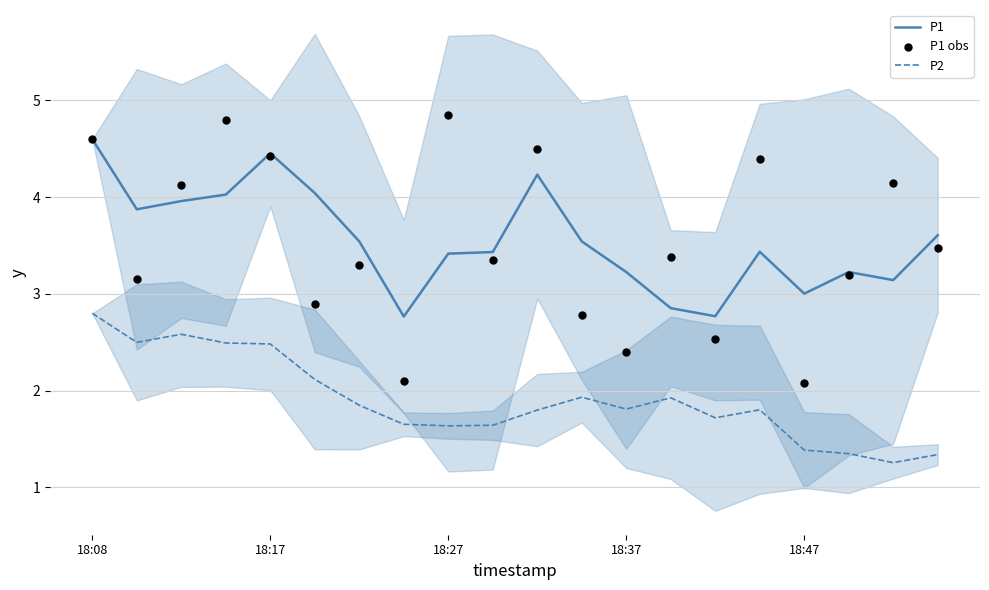

Which series contains the highest Y value?

P1 obs